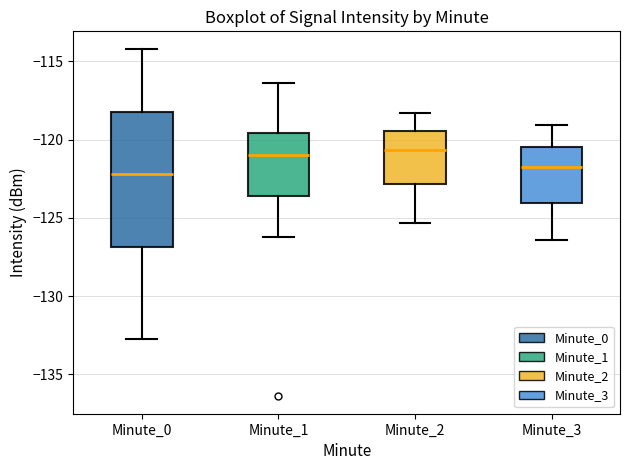

Which box is the tallest, from its lower edge to its upper edge?

Minute_0